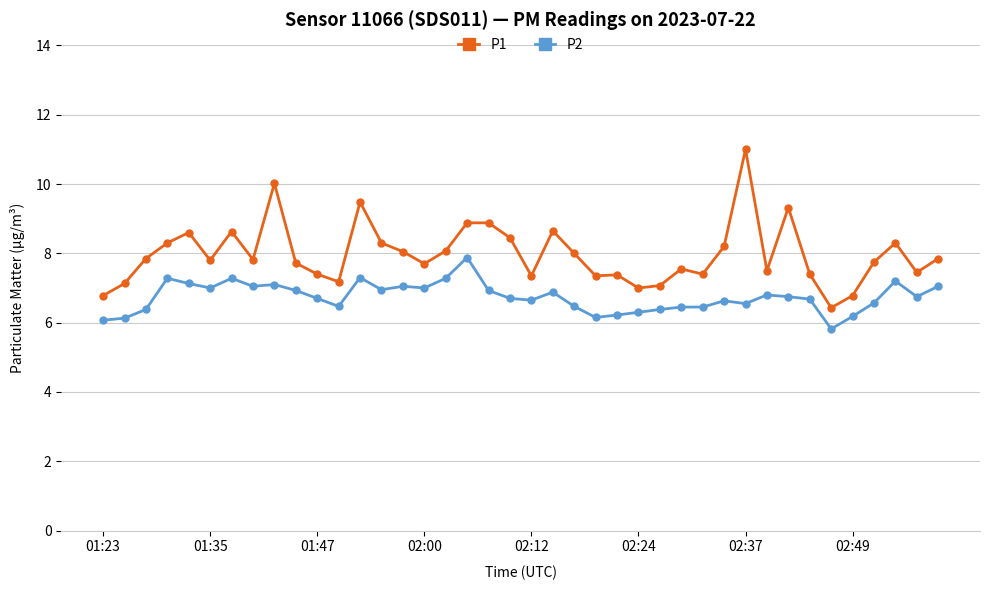

List the series in order of their overall mean, lowest first.

P2, P1